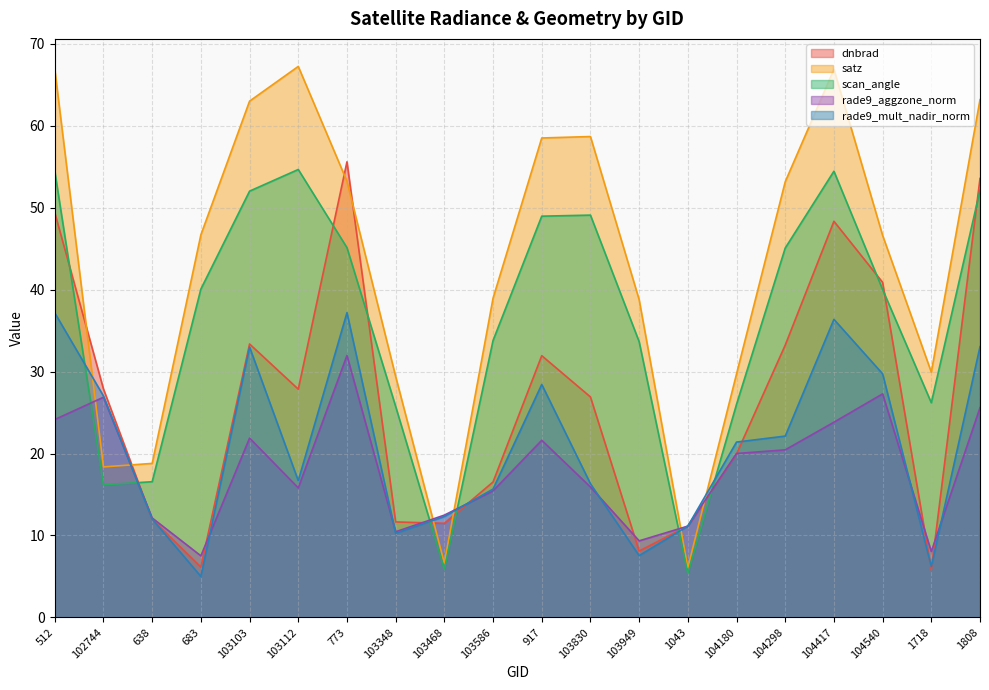

The satz series shows 1.8 at 103468. True or false?

False